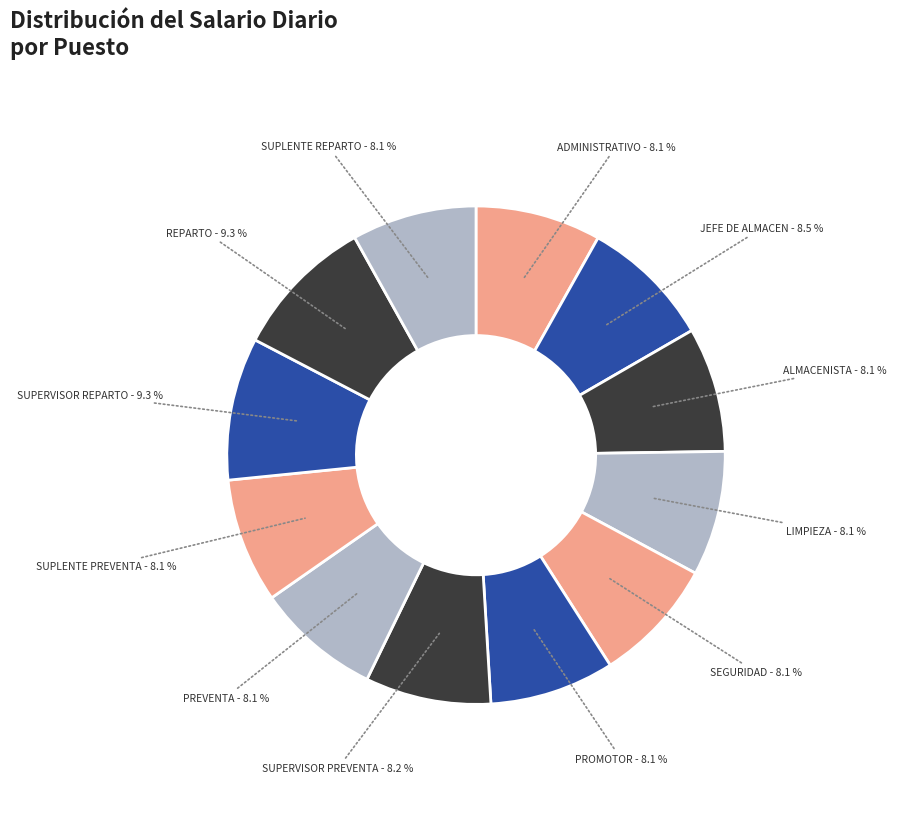

How many slices are in this pie chart?

12